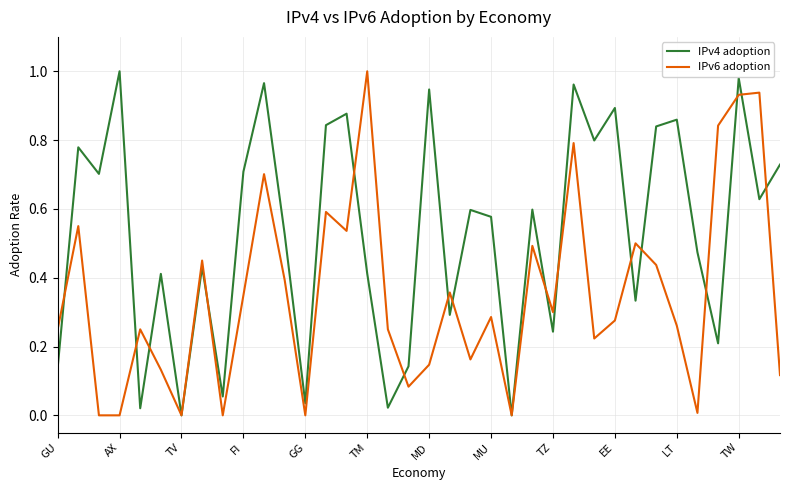

List the series in order of their overall mean, lowest first.

IPv6 adoption, IPv4 adoption